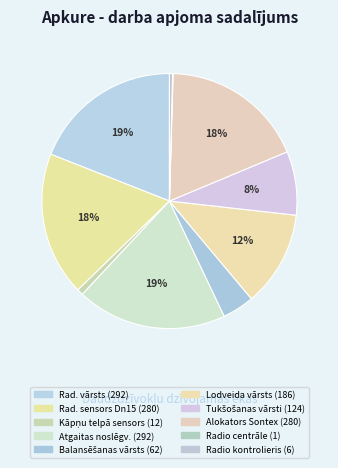

Which slice is the largest?

Radiatora vārsts, montāža